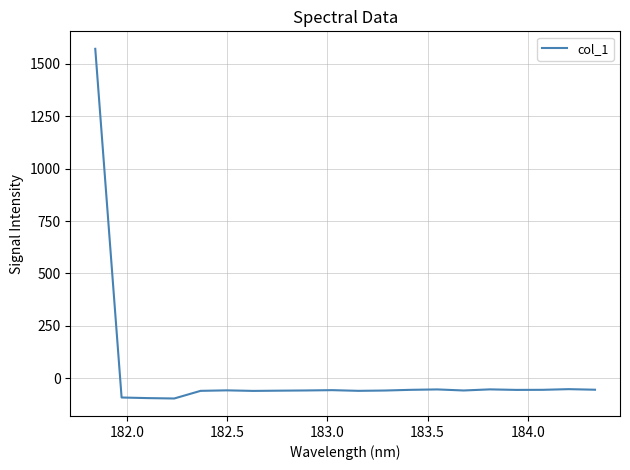

How many positive values are there?

1